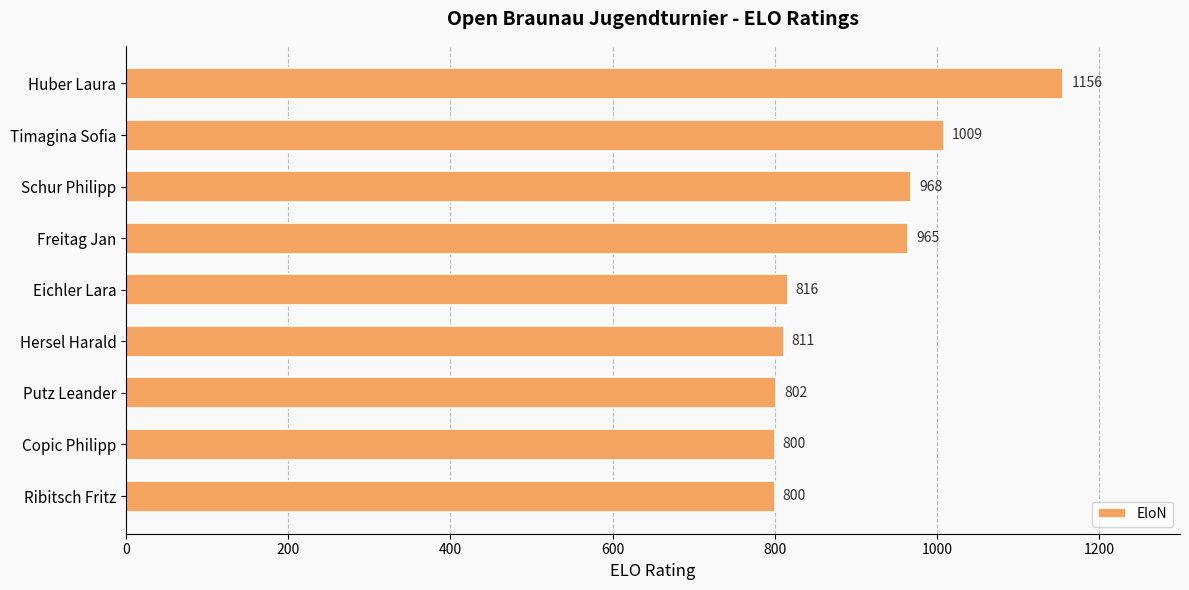

The chart shows a value of 1357 at Ribitsch Fritz. True or false?

False